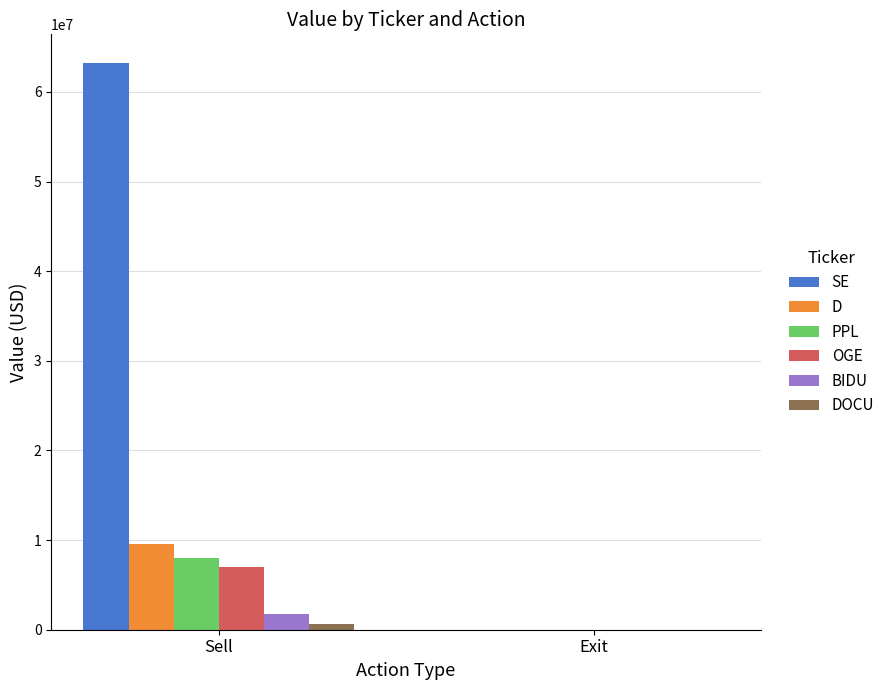

Are the bars grouped side by side (vs. stacked)?

Yes